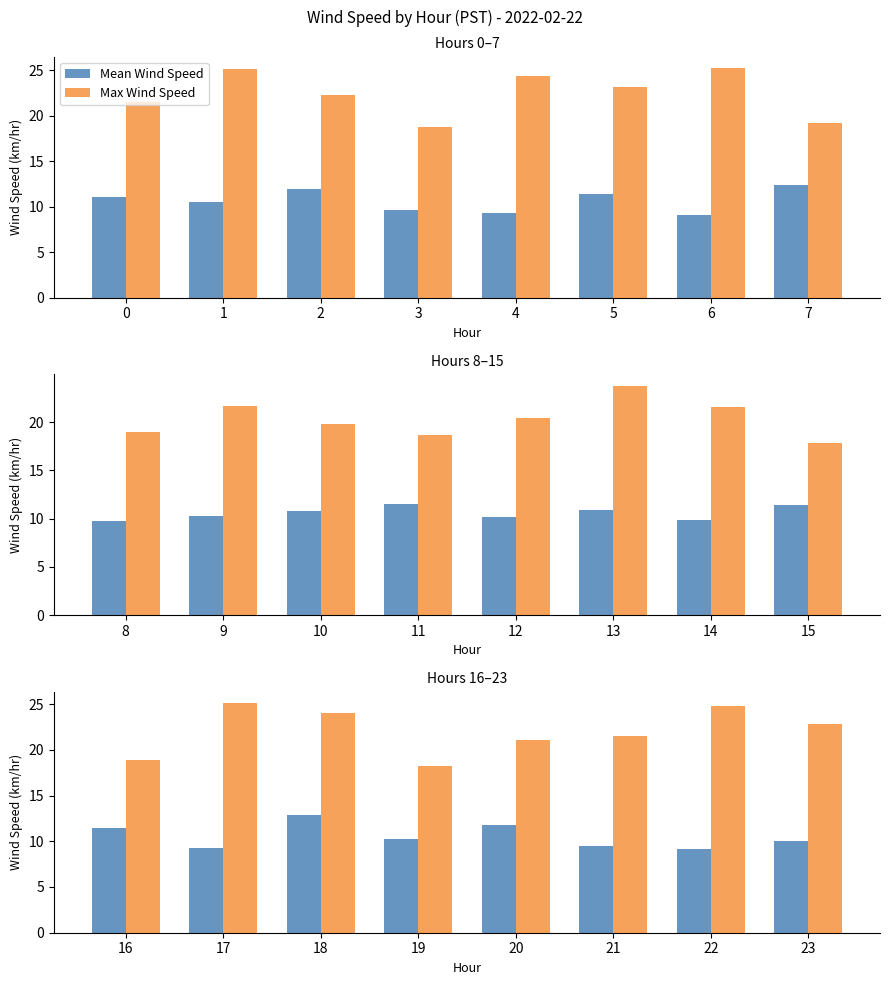

Are the bars grouped side by side (vs. stacked)?

Yes